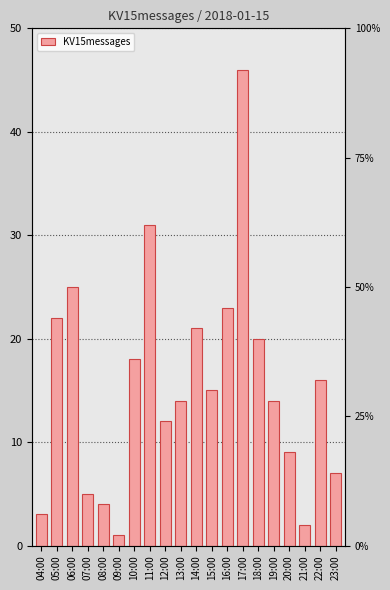

What is the smallest value displayed?

1